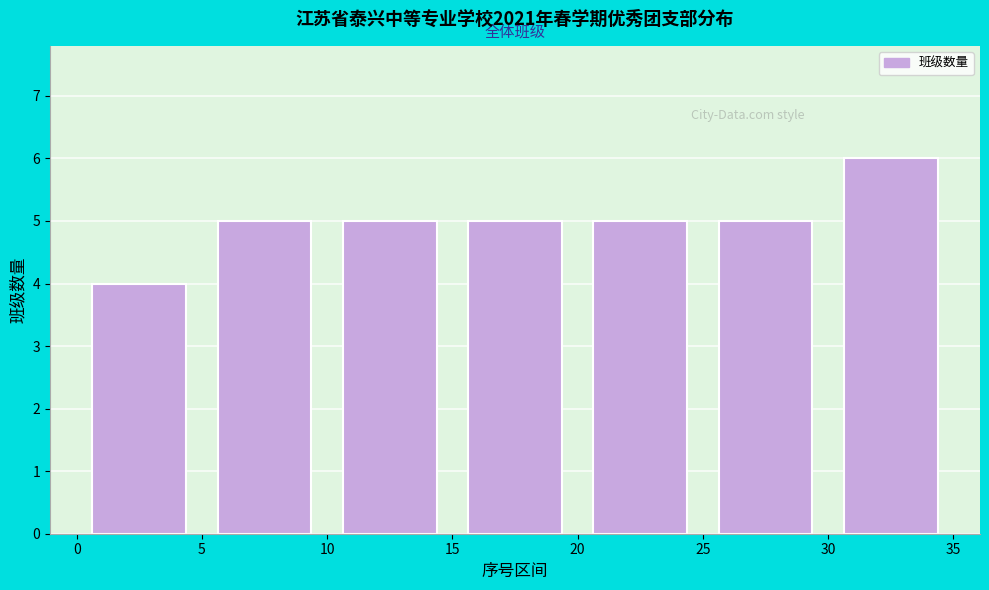

Reading left to right, list every bar in this chart as the range it spans on the x-axis followed by its height. The values are not printed on the chart, so give them approximately, as read against the axis.

0 to 5: 4
5 to 10: 5
10 to 15: 5
15 to 20: 5
20 to 25: 5
25 to 30: 5
30 to 35: 6